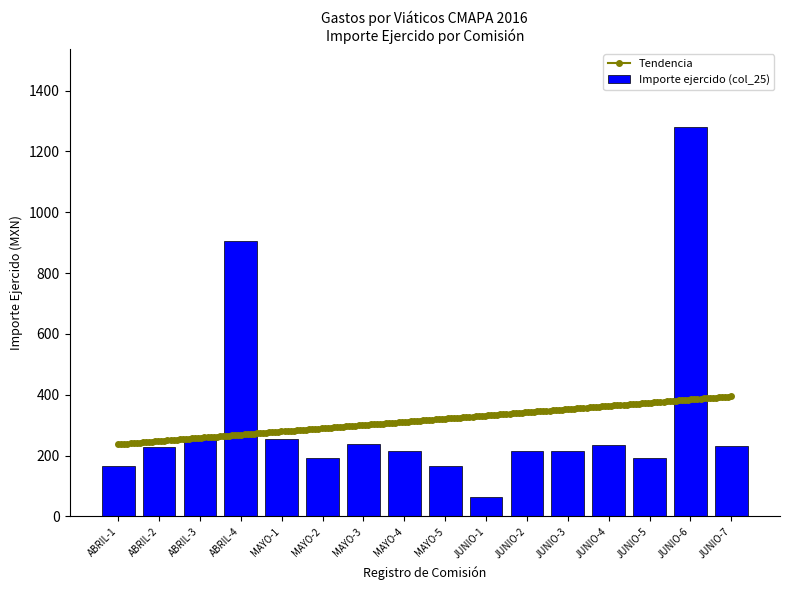

What is the average value?

316.2